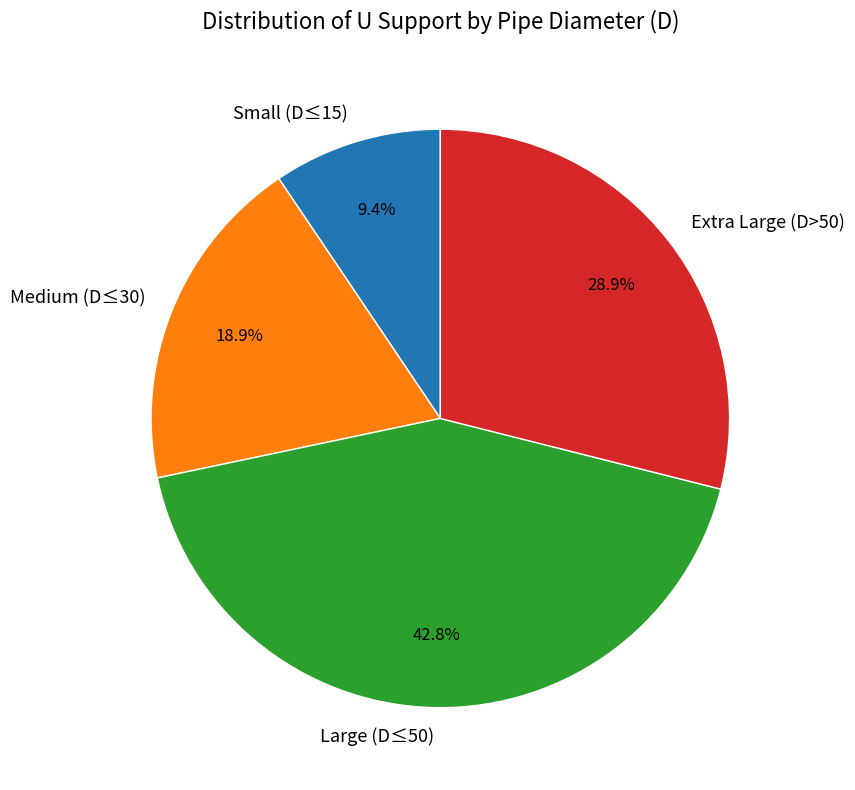

Combined, do Extra Large (D>50) and Small (D≤15) account for over 50%?

No